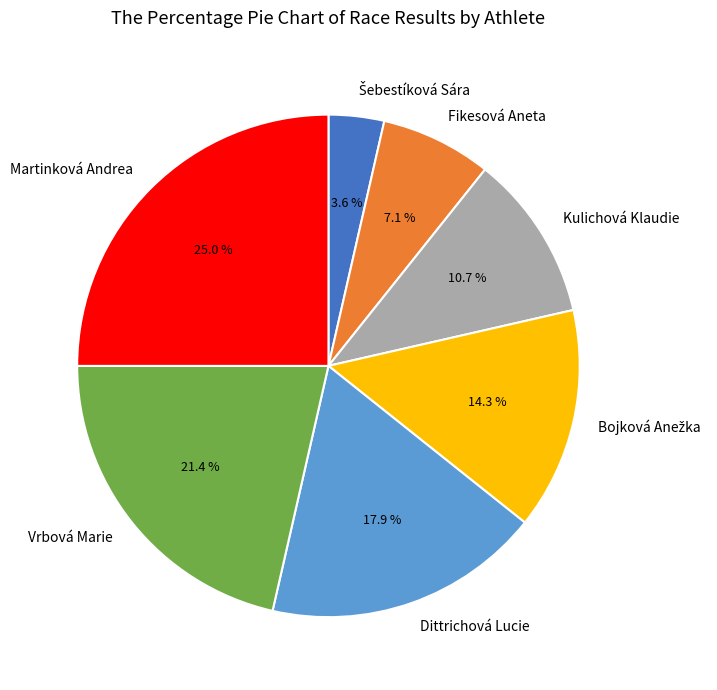

Combined, do Kulichová Klaudie and Dittrichová Lucie account for over 50%?

No